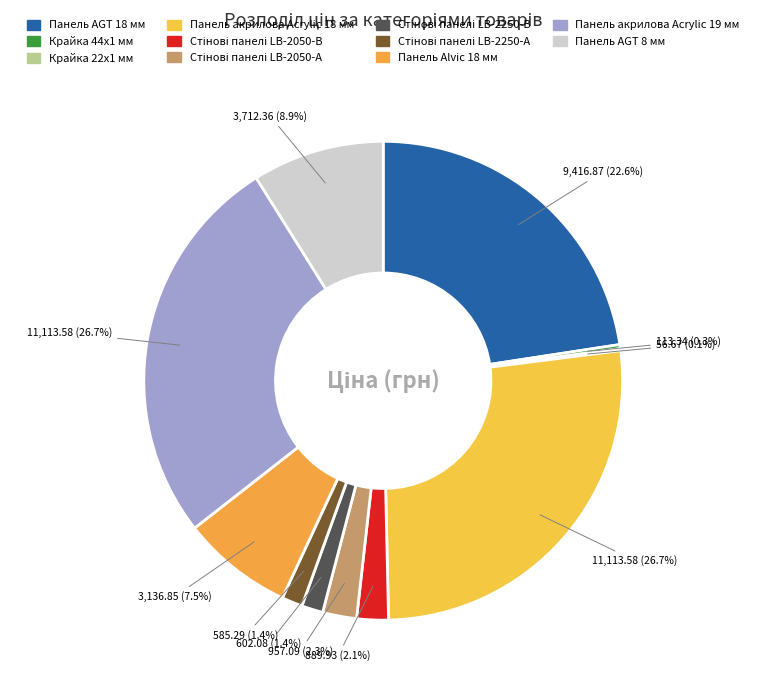

How much of the chart is everything except Стінові панелі LB-2050-А?

97.7%